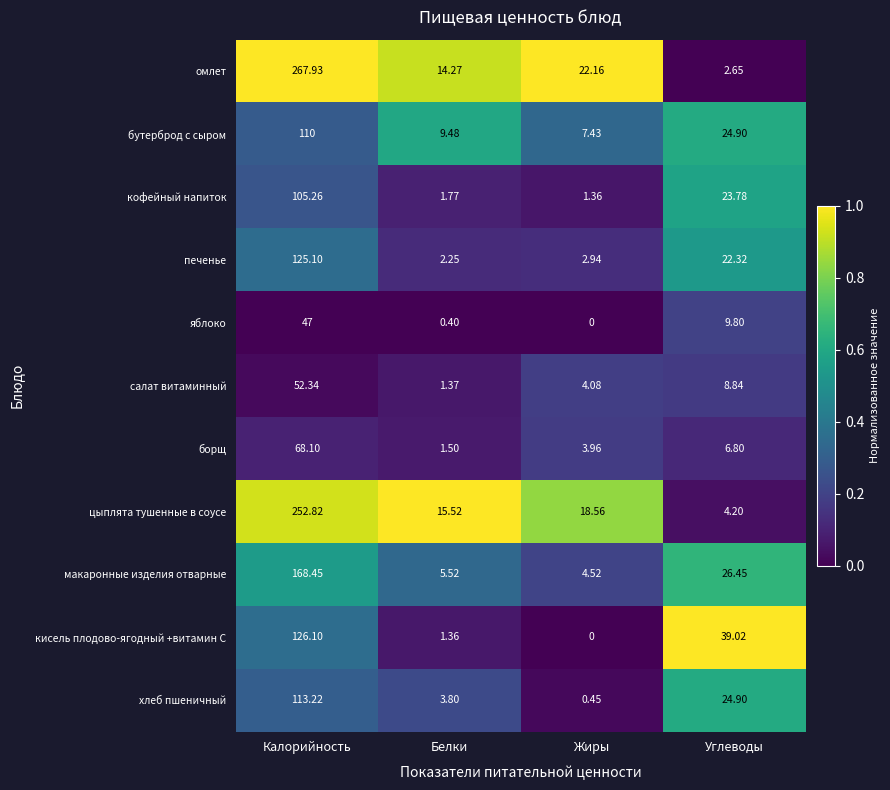

At which label does салат витаминный reach its minimum?

Белки